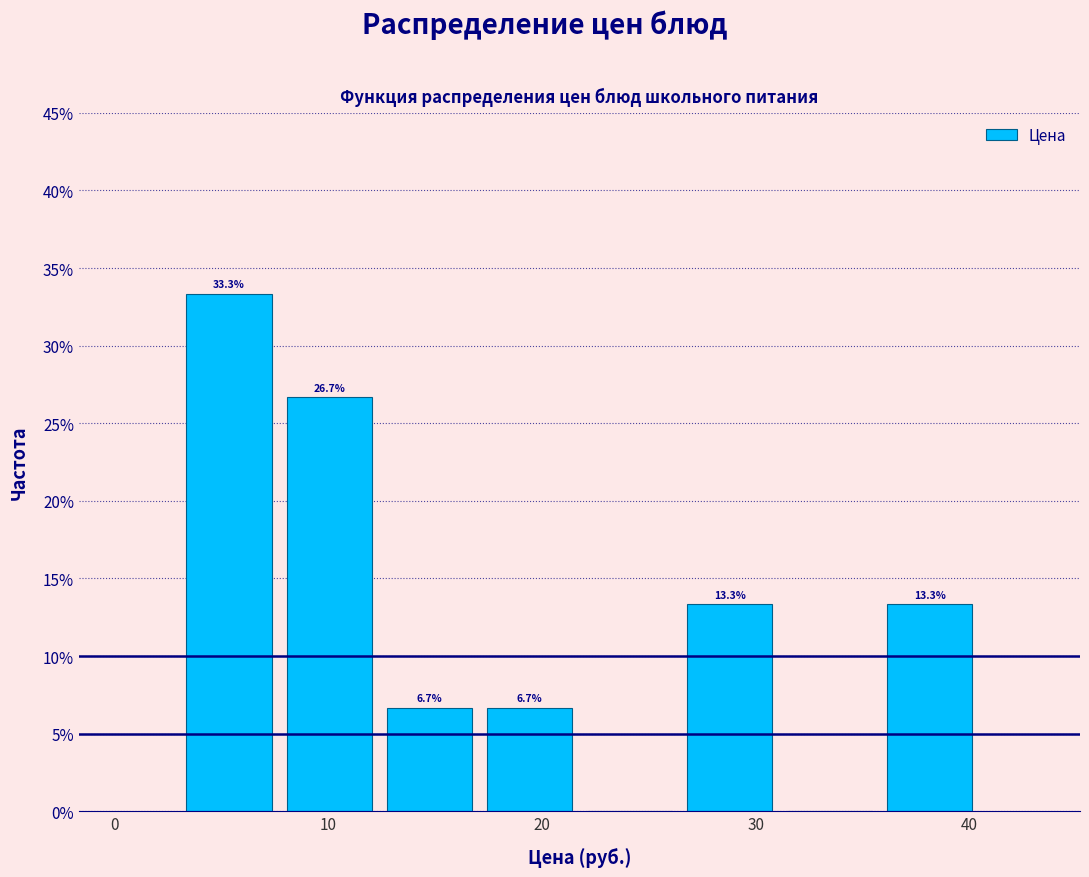

Over which range of the x-axis is the bar tallest?

3 to 8